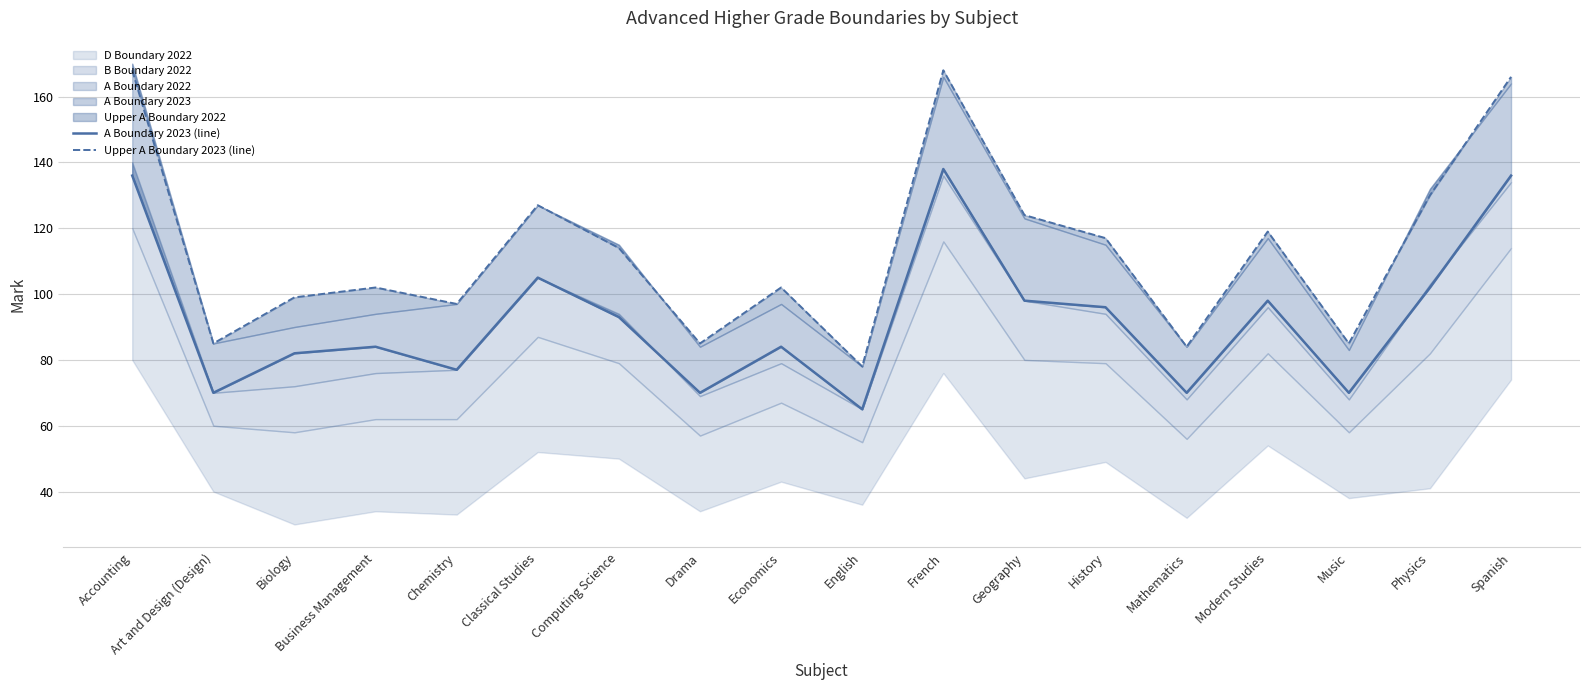

At which label is A Boundary 2023 (line) closest to 101?

Physics